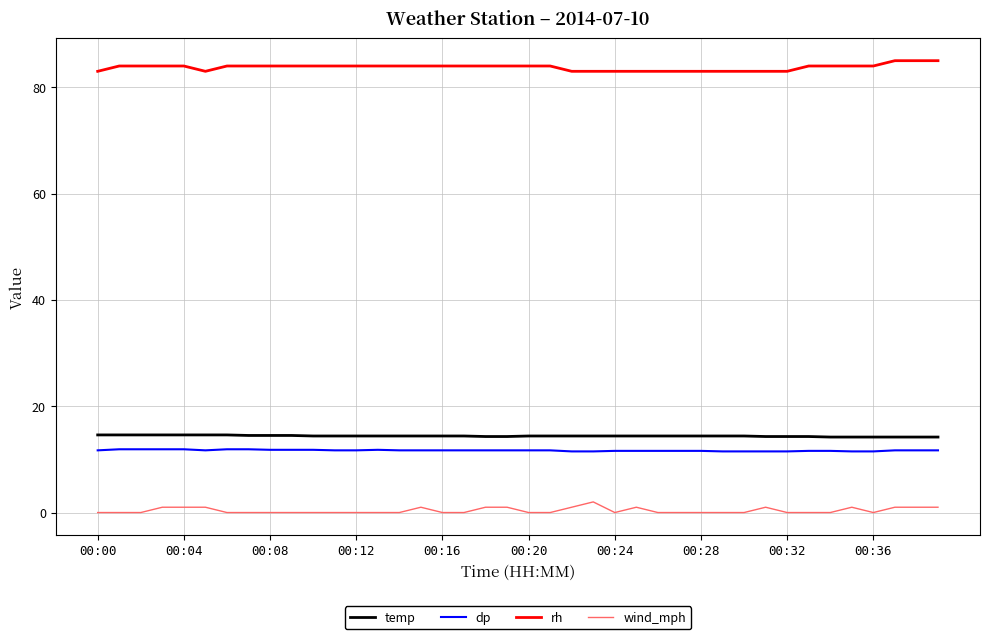

Is this an area chart (filled region under the line)?

No